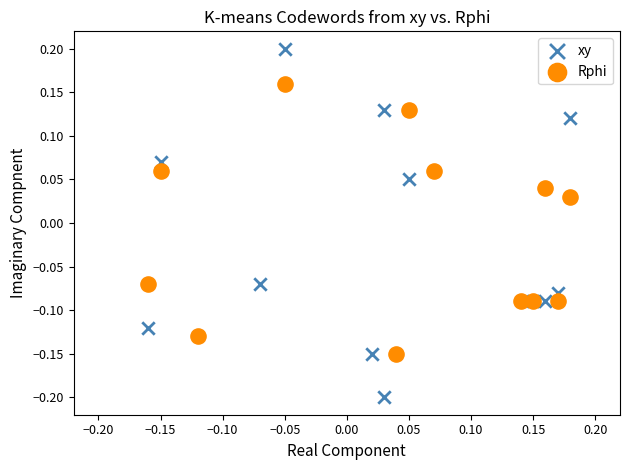

Which series reaches the minimum Y coordinate?

xy